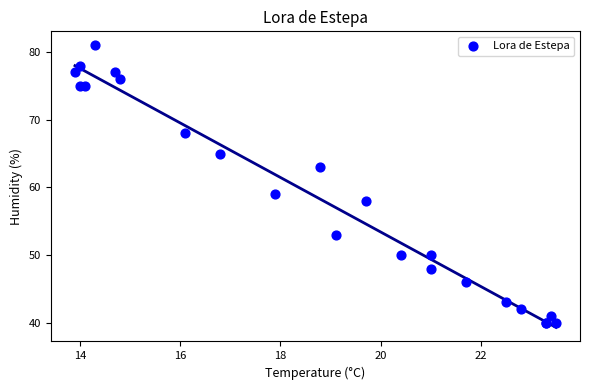

What Y value in the scatter plot is closest to 60?

59